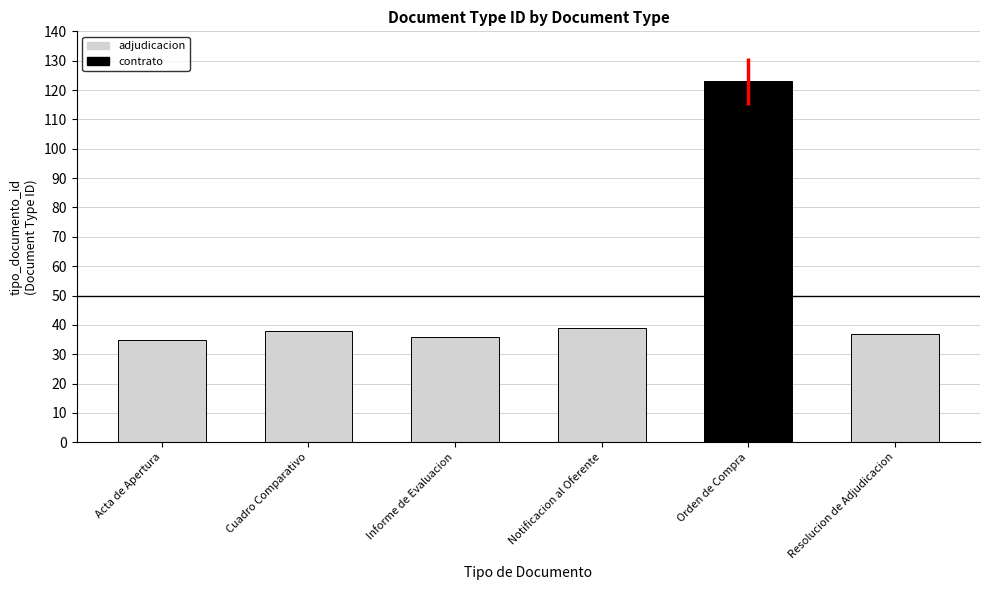

The chart shows a value of 19 at Cuadro Comparativo. True or false?

False